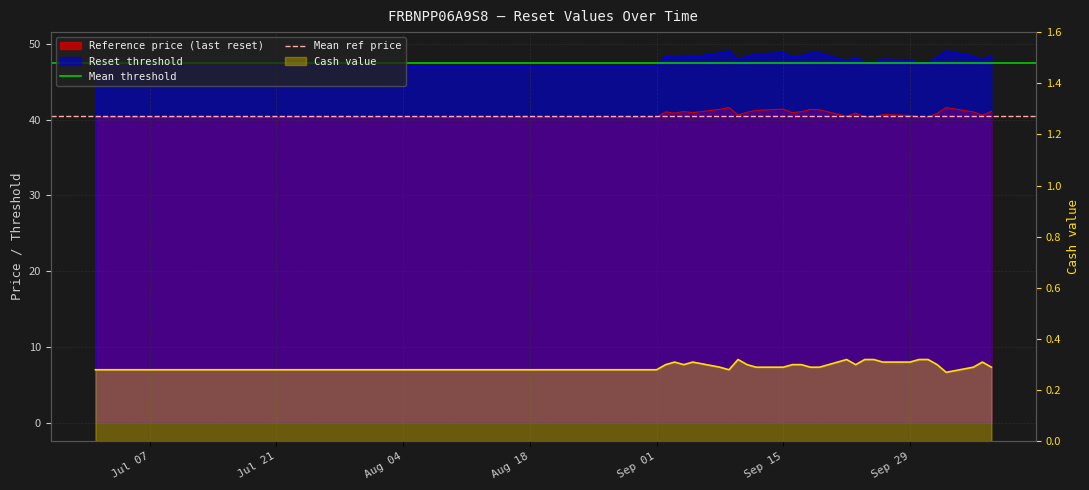

Is the value of Mean ref price at Jul 07 greater than the value of Mean threshold at Jul 07?

No